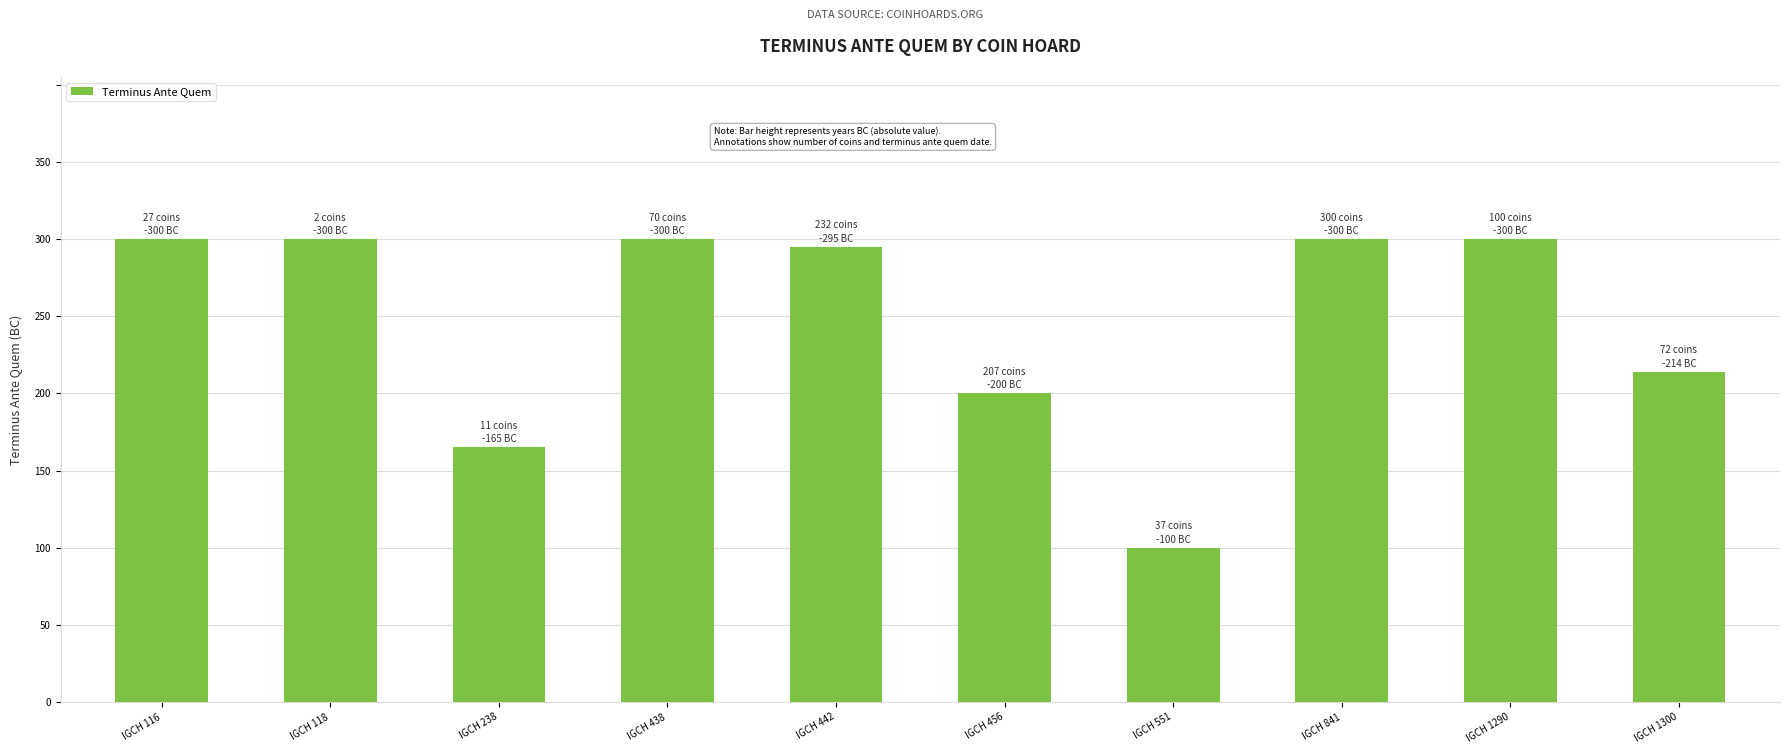

Is it true that the value at IGCH 118 is 89?

False